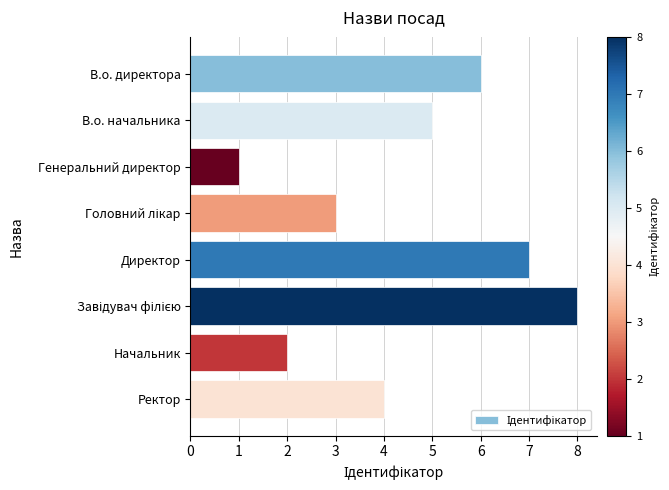

Between В.о. директора and Ректор, which is larger?

В.о. директора